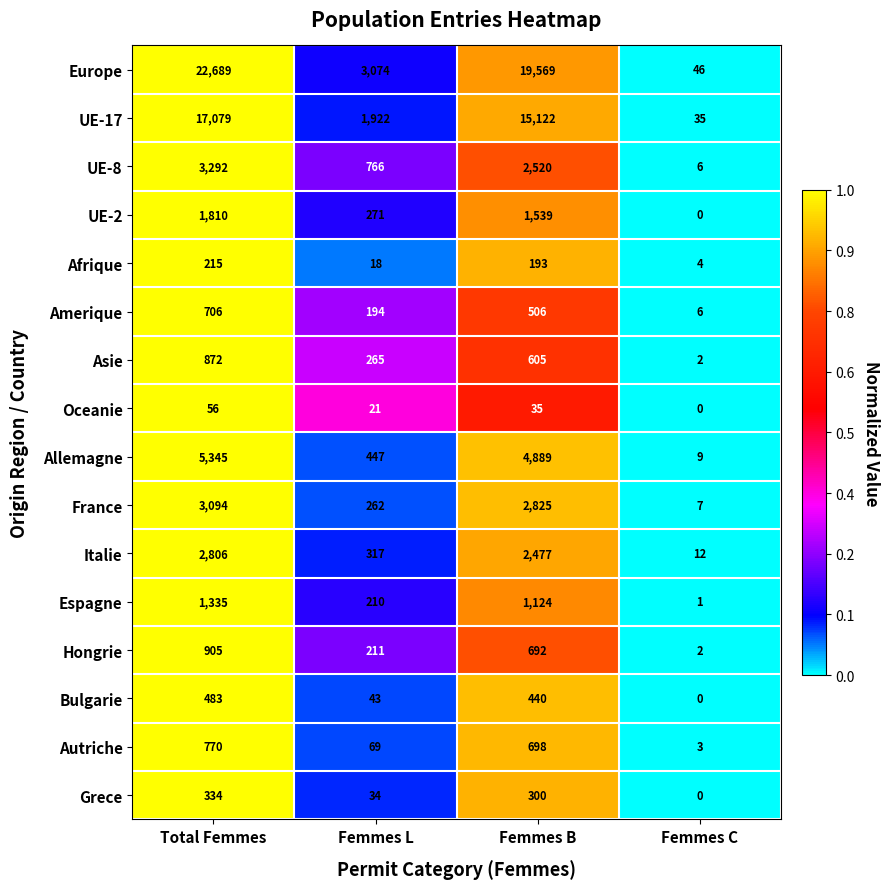

Where is Amerique nearest to the value 356?

Femmes B